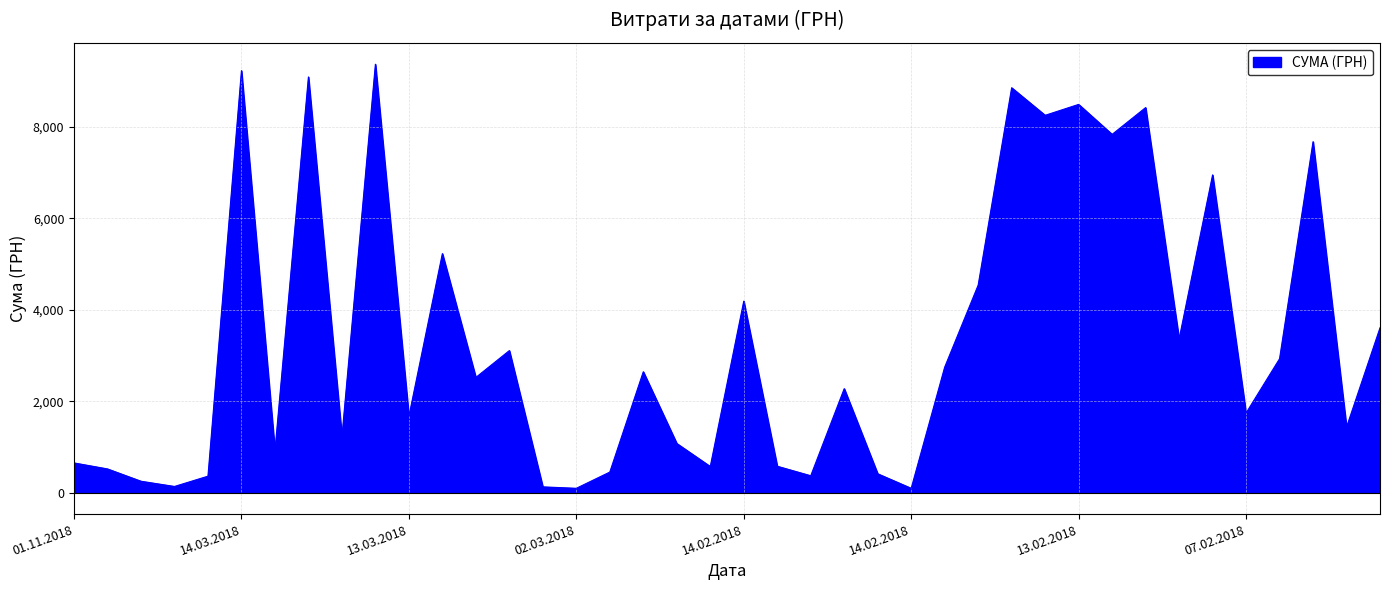

What is the maximum value shown in the chart?

9373.9